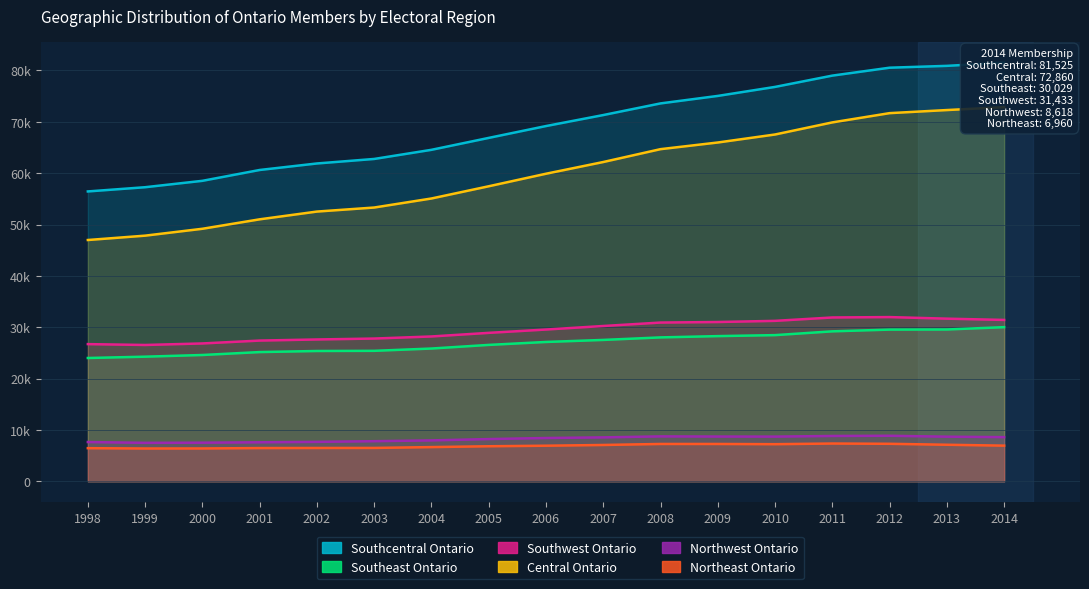

At which label is Southeast Ontario closest to 27026?

2006